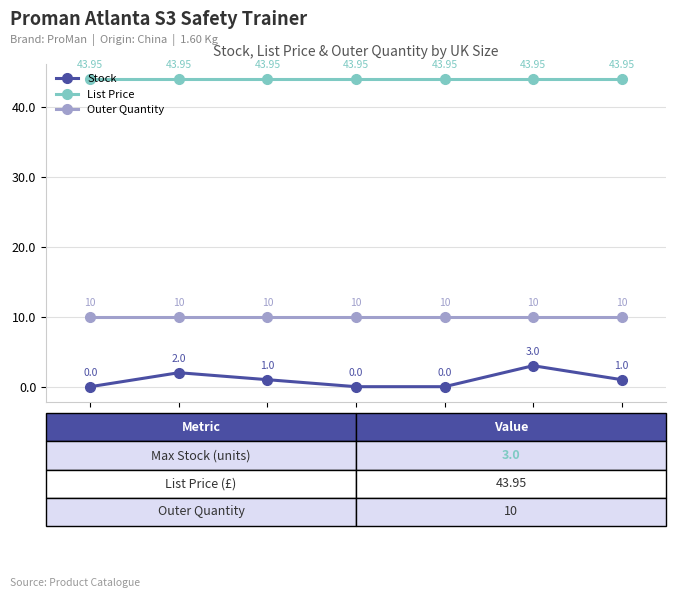

Between UK8 and UK11, which series saw the biggest shift?

Stock